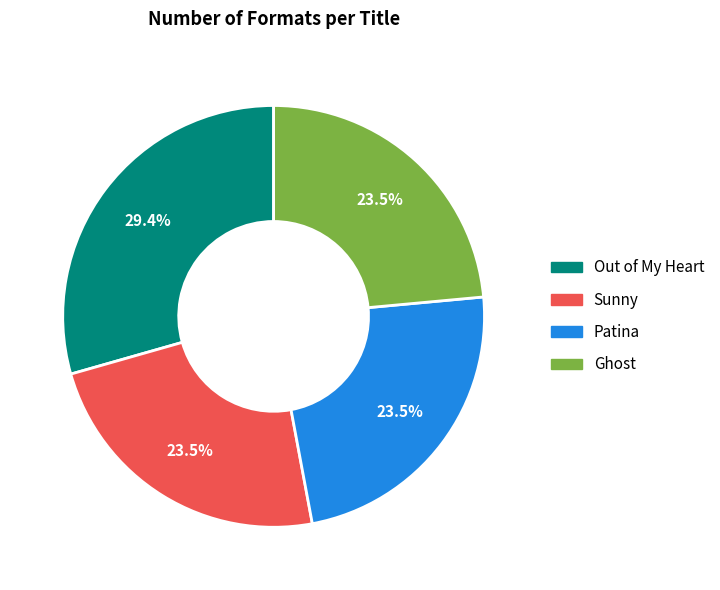

Count the number of slices in the pie.

4